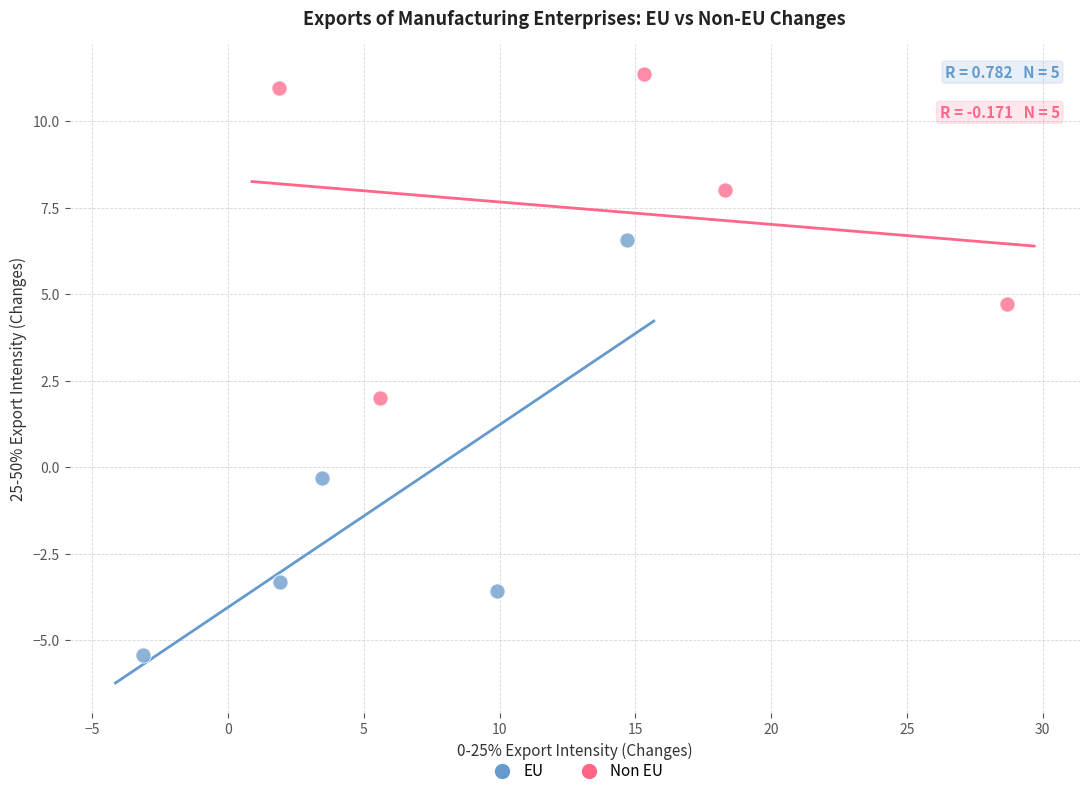

Which series has the largest Y range (max minus min)?

EU